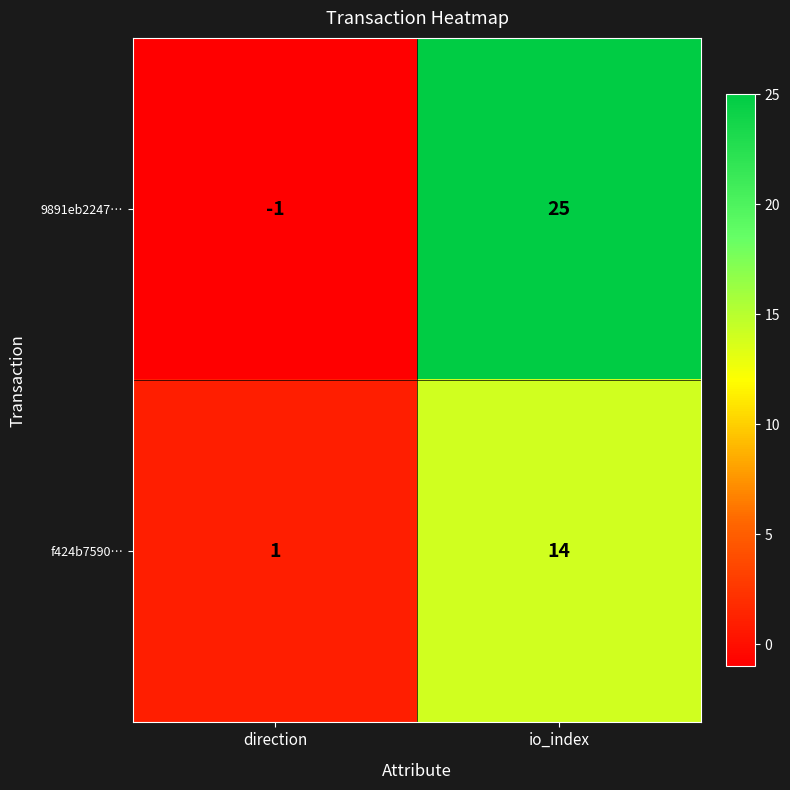

At which label is 9891eb2247… closest to 12?

direction